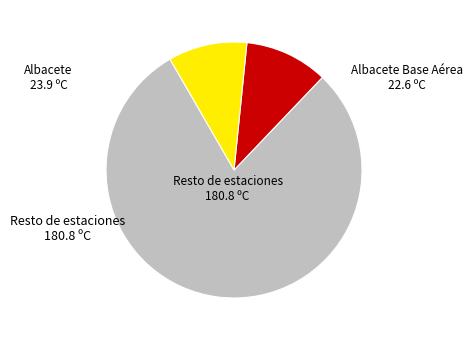

Does any single category account for the majority?

Yes